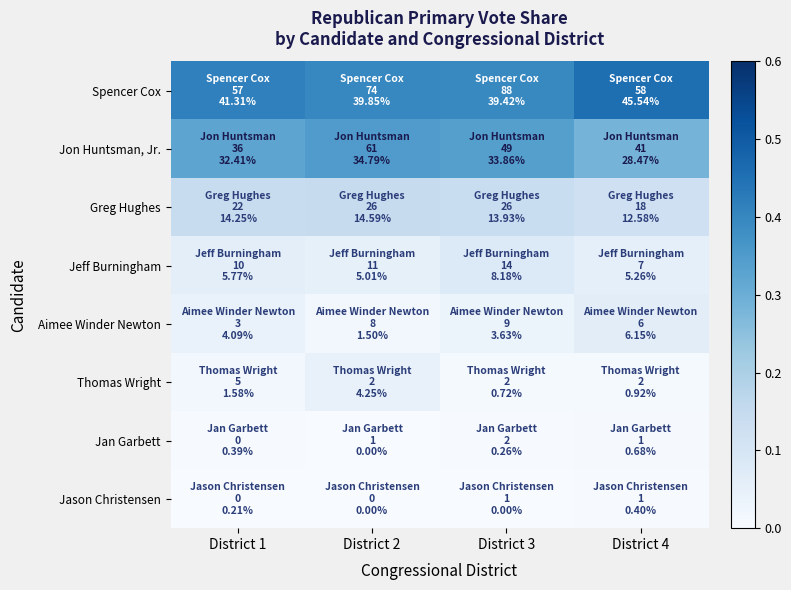

Count the number of categories in the chart.

4